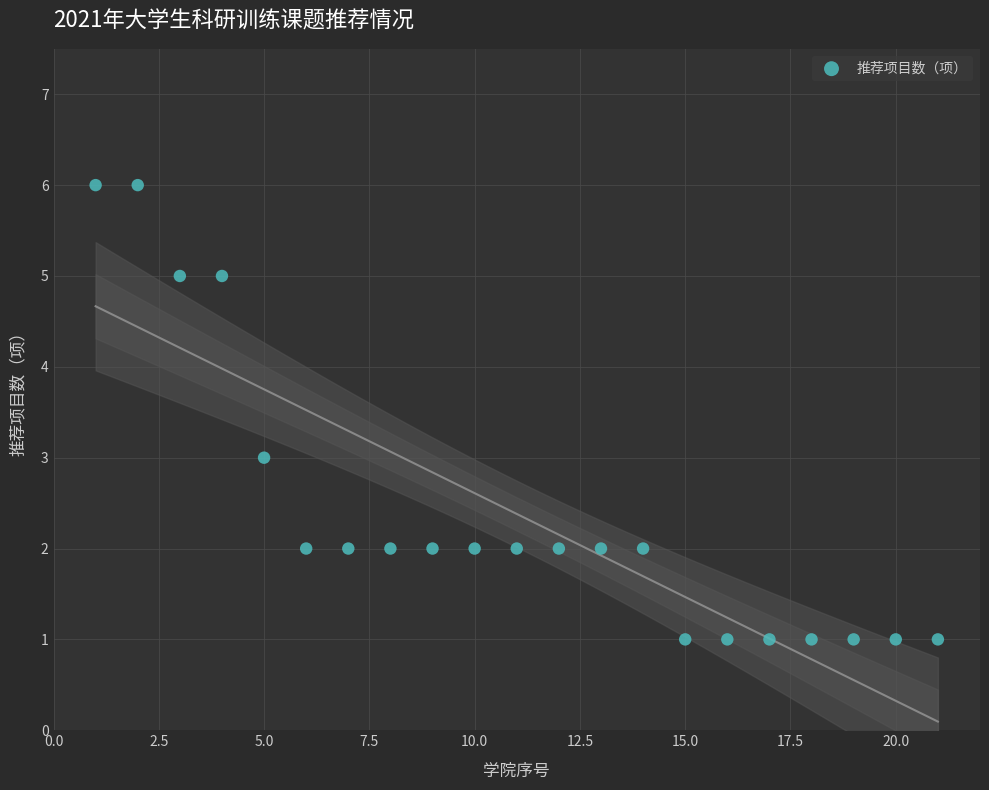

What is the range of Y values (max minus min)?

5